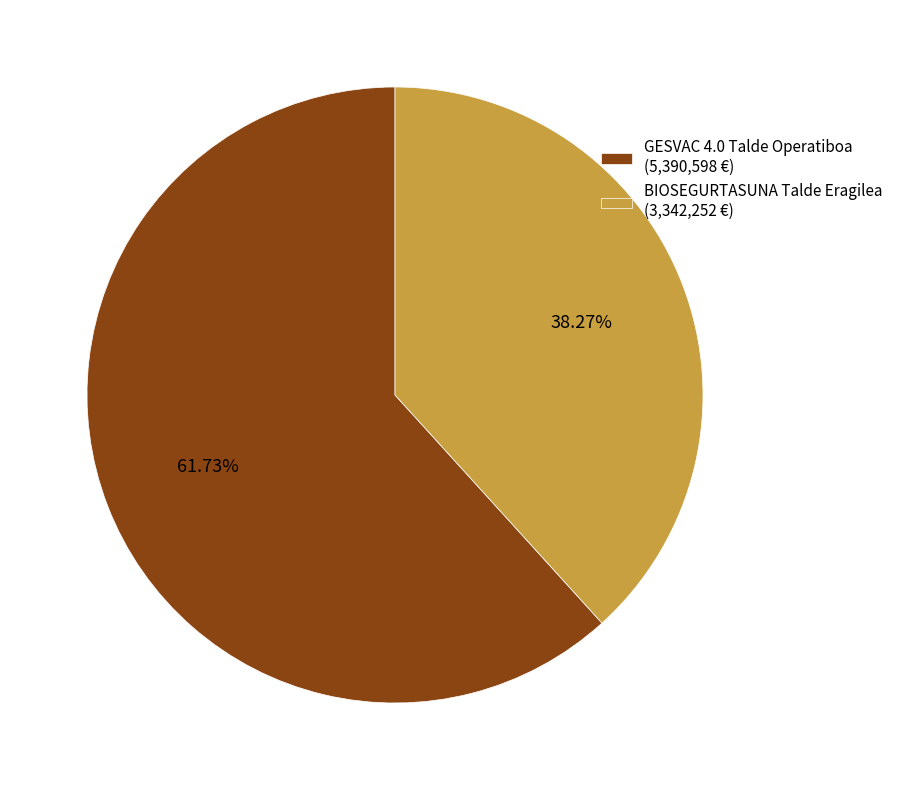

Do BIOSEGURTASUNA Talde Eragilea and GESVAC 4.0 Talde Operatiboa together represent more than half of the pie?

Yes